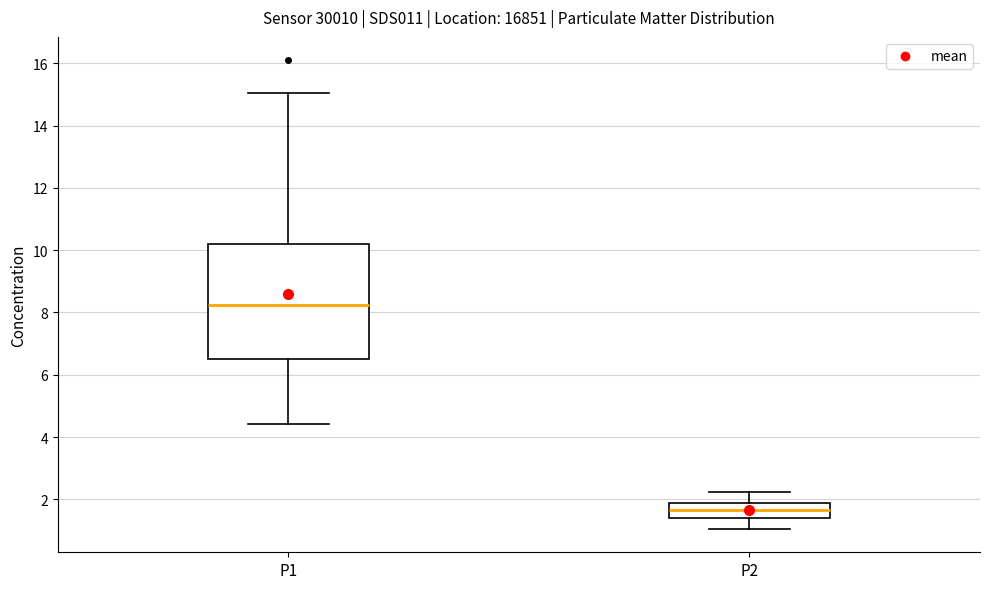

Where is the upper edge of the box for P1 on the y-axis? The values are not printed on the chart, so give them approximately, as read against the axis.

10.2